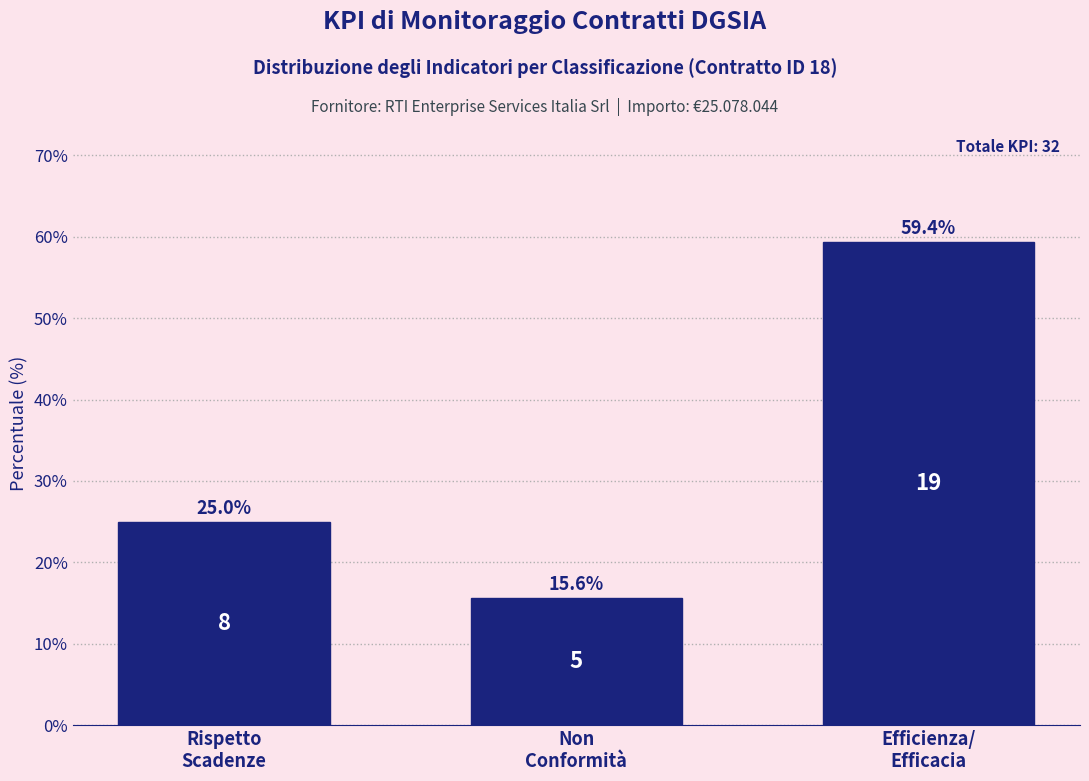

Reading right to left, list all the values displayed in this chart.

59.4	15.6	25.0